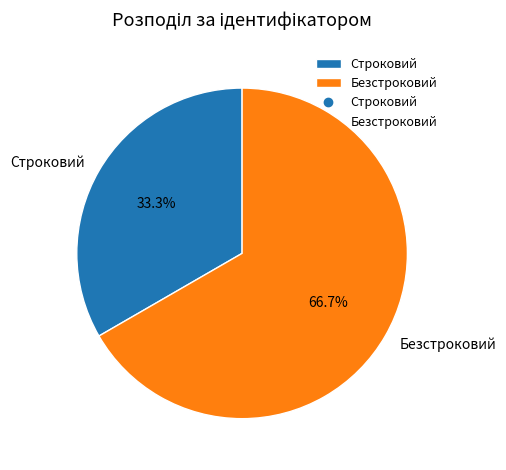

Is it true that Строковий is 43% of the pie?

False